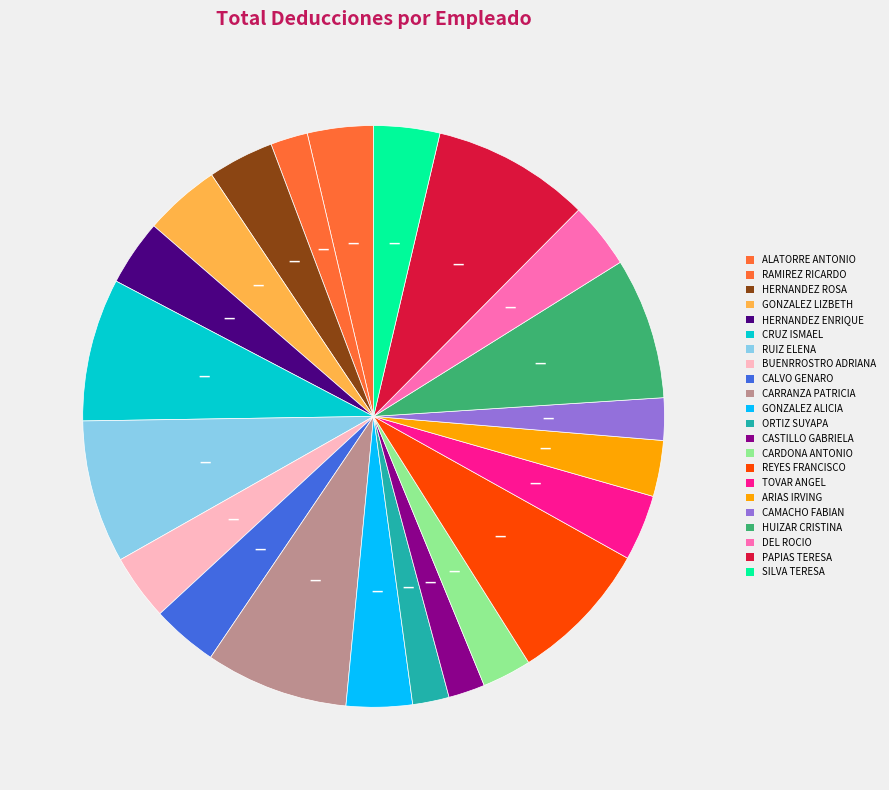

Which category has the smallest portion of the pie?

CASTILLO PAEZ GABRIELA